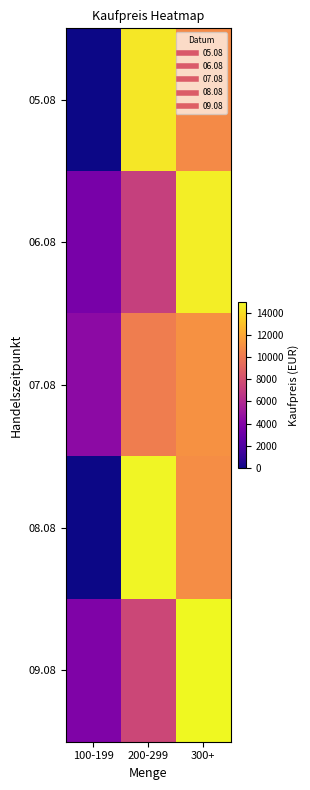

Rank the series at 100-199 from lowest to highest value.

05.08, 08.08, 06.08, 09.08, 07.08